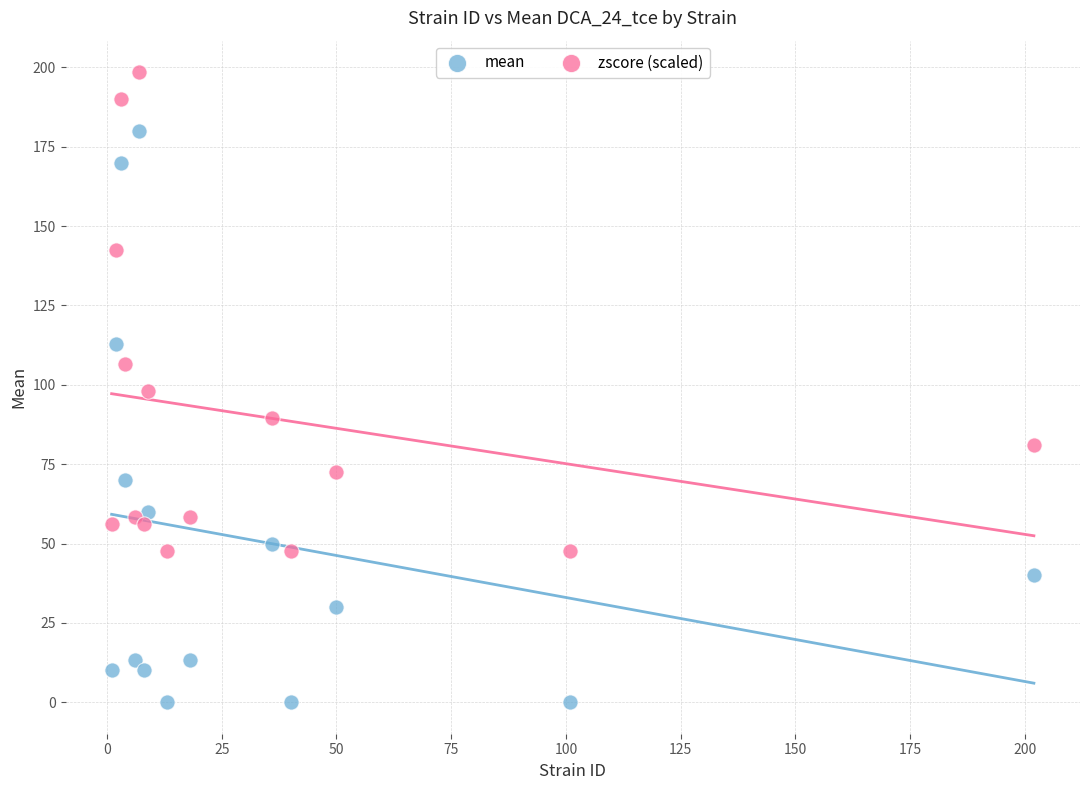

What is the X range (max minus min) for the scatter plot?

201.0